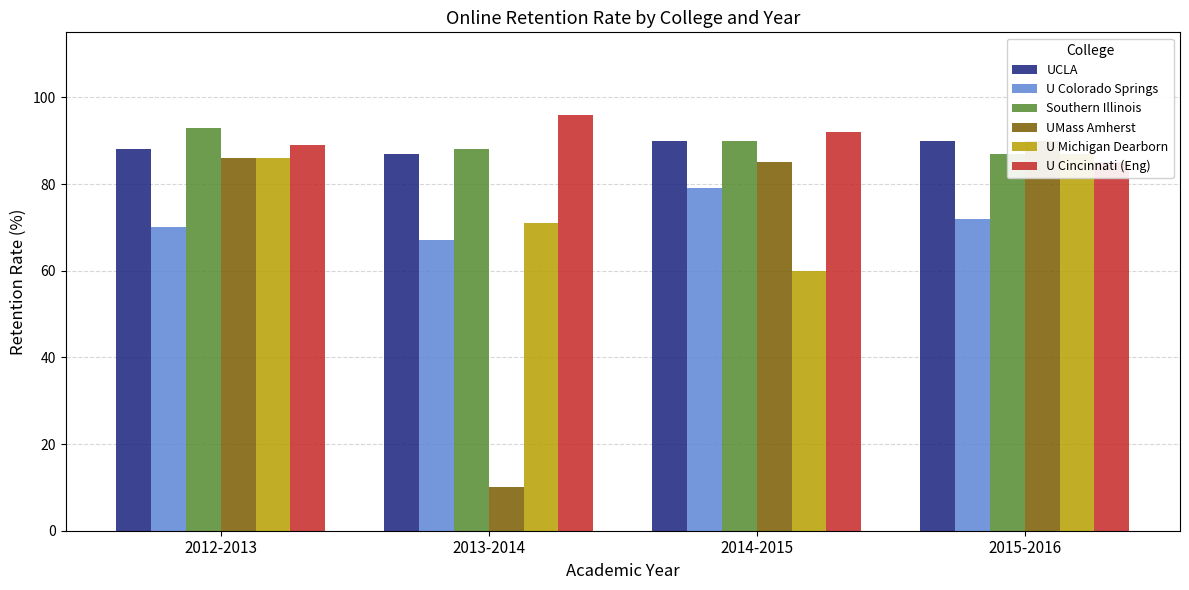

Between 2013-2014 and 2015-2016, which series saw the biggest shift?

UMass Amherst